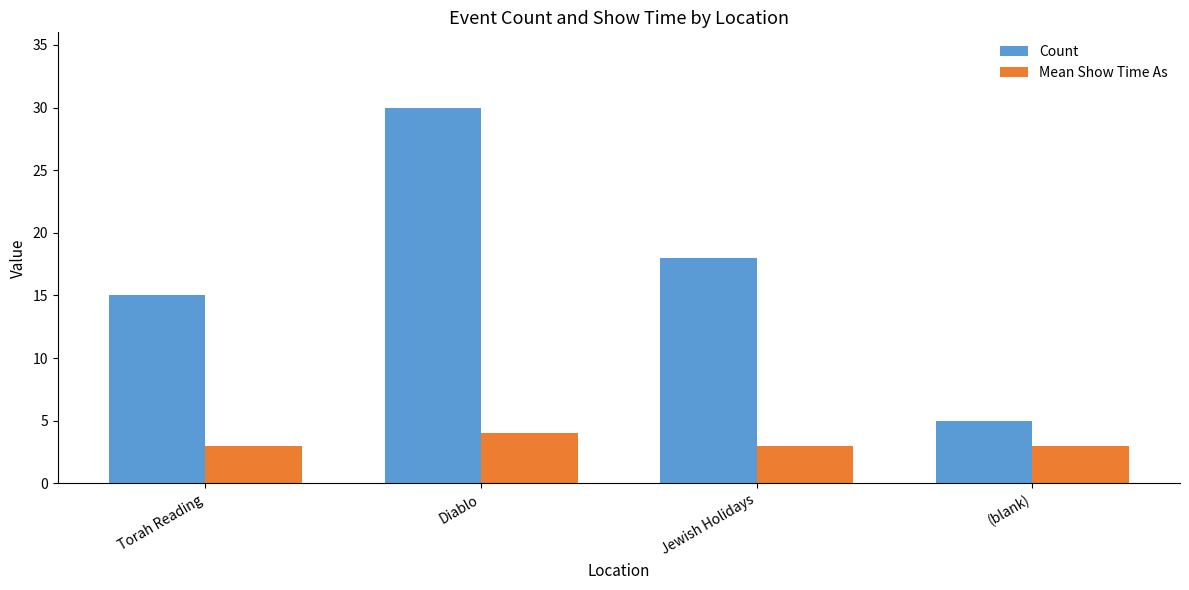

What is the label of the 1st bar from the left?

Torah Reading